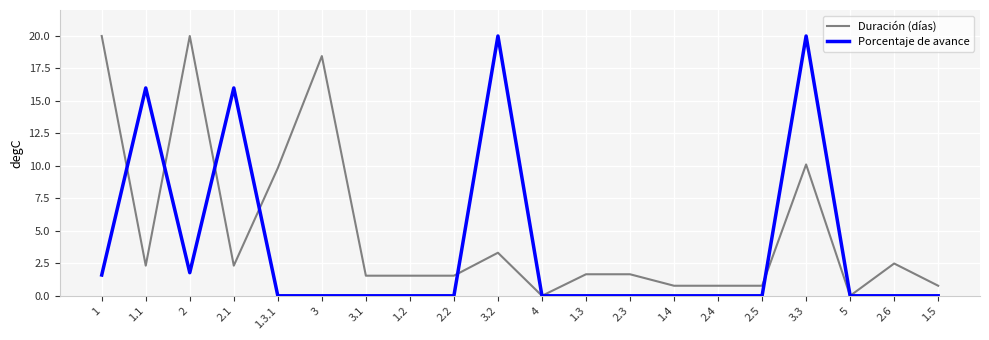

What position from the left is 2.1?

4